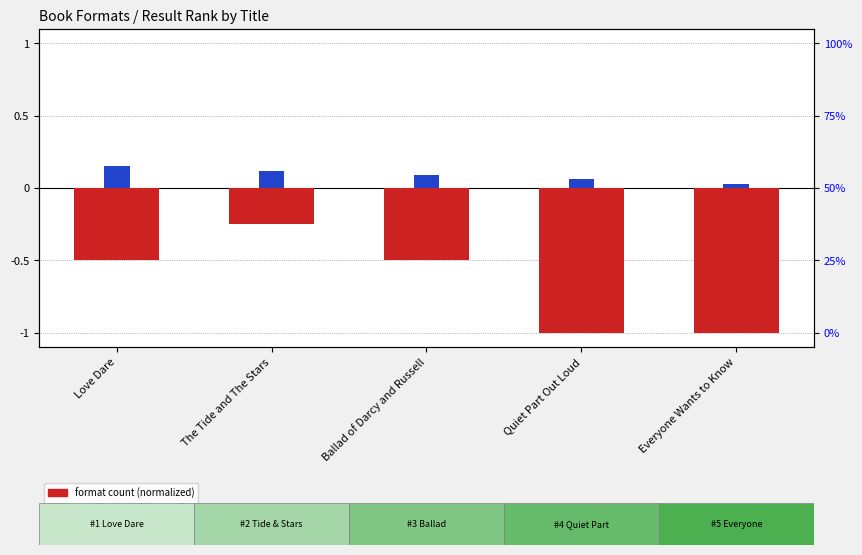

The value of format count (normalized) at Ballad of Darcy and Russell is -0.3. True or false?

False